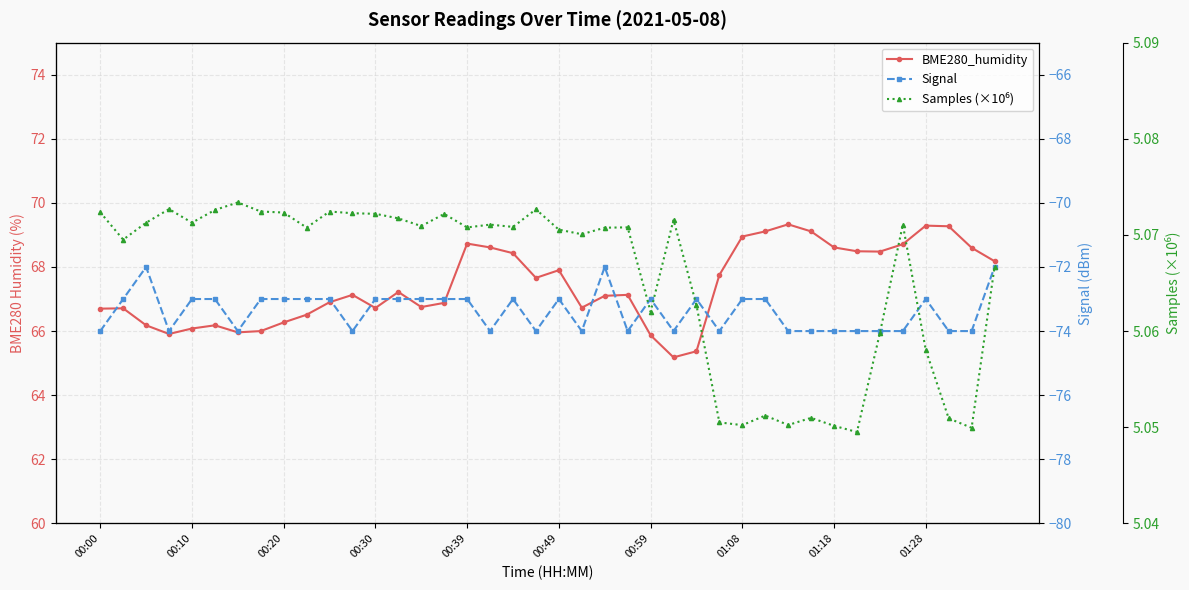

Where is BME280_humidity nearest to the value 67?

10